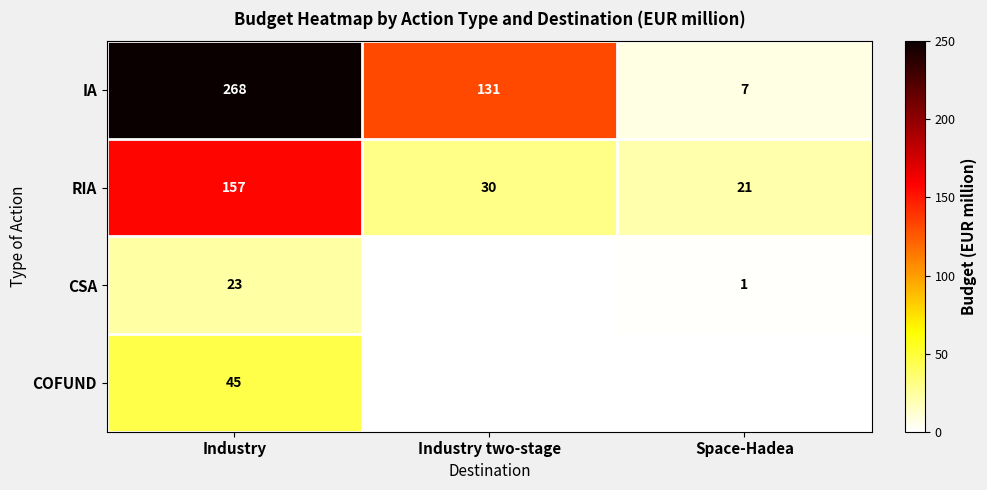

What is the difference between the maximum and minimum values in the IA series?

261